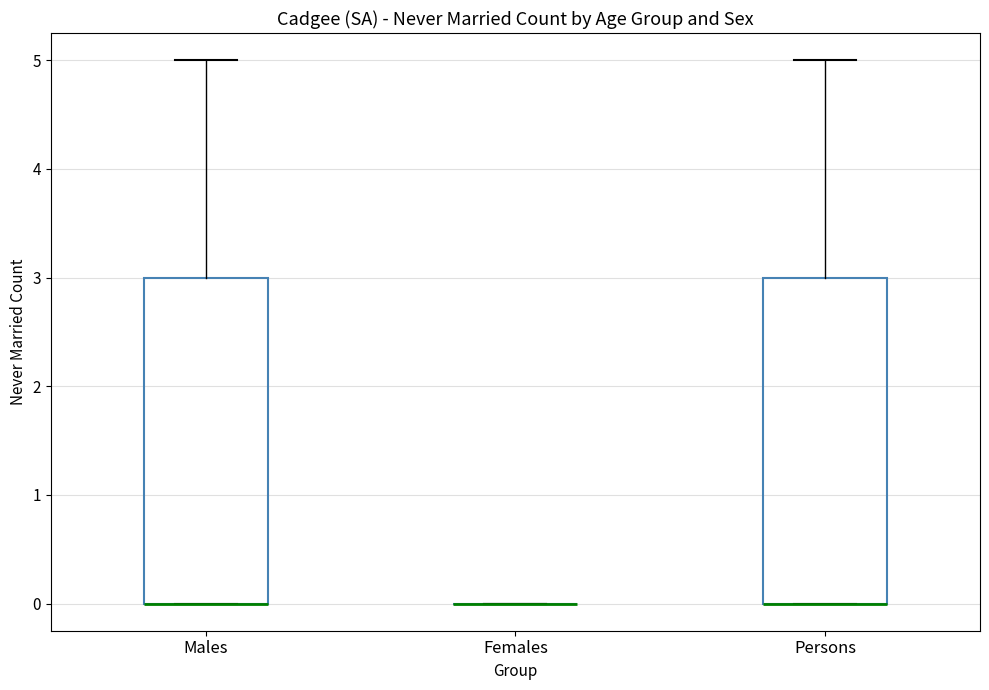

Reading left to right, read every box against the y-axis: the position of its median line, the range the box covers, and the ends of its whiskers. The values are not printed on the chart, so give them approximately, as read against the axis.

Males: median 0 (drawn on the box's lower edge), box 0 to 3, whiskers 0 to 5
Females: box collapsed to a line at 0, whiskers 0 to 0
Persons: median 0 (drawn on the box's lower edge), box 0 to 3, whiskers 0 to 5